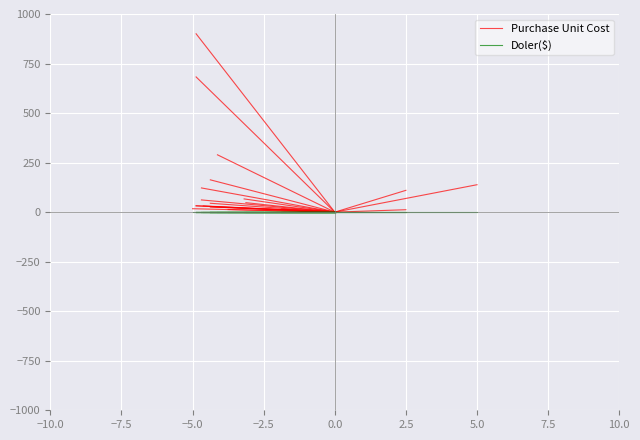

Which series has the largest range (max minus min)?

Purchase Unit Cost